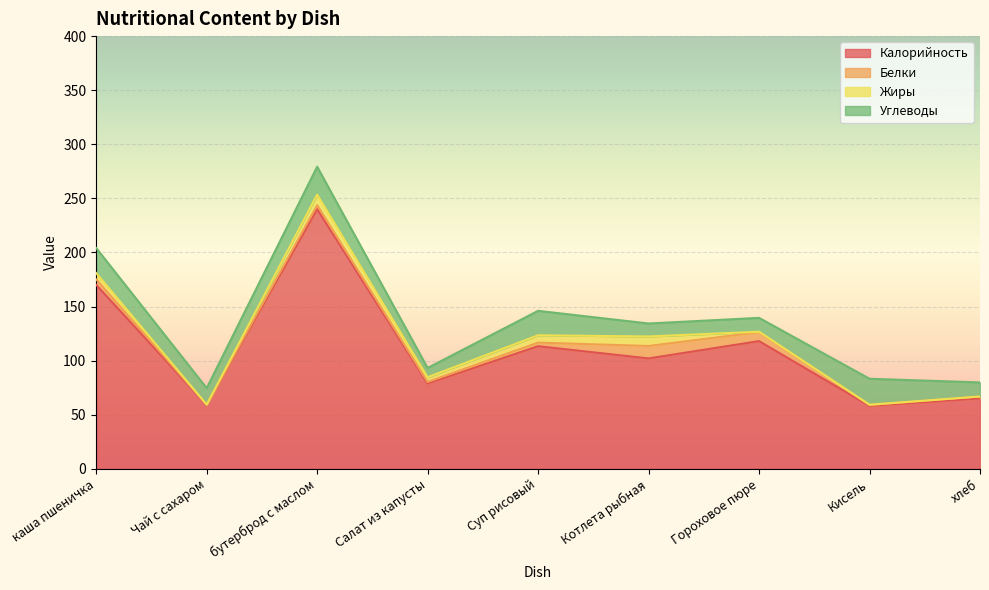

At which label does Белки first exceed 3?

каша пшеничка